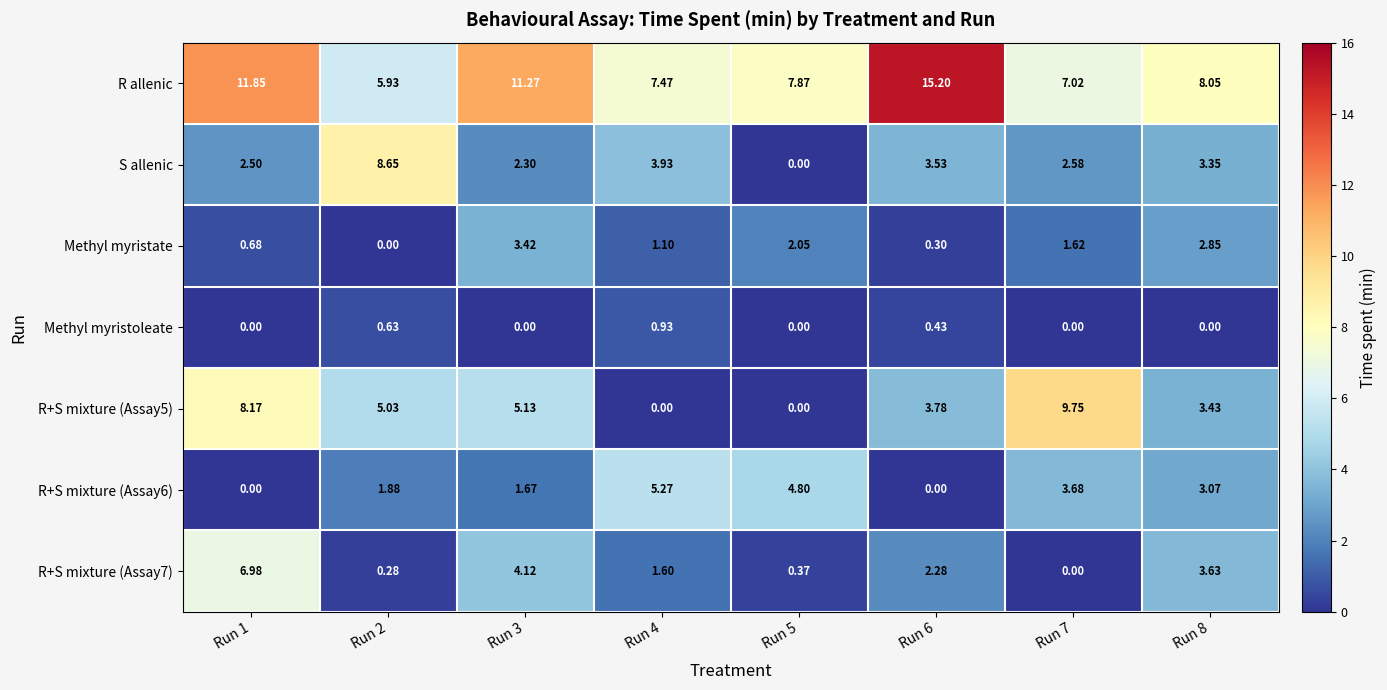

Which series has the largest total across all categories?

R allenic